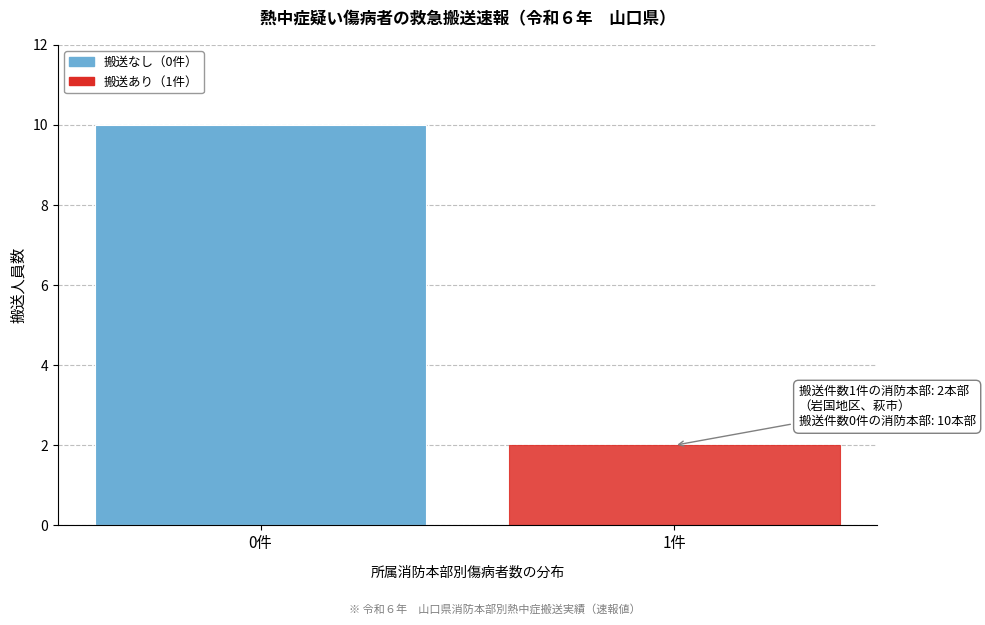

Reading left to right, extract all data points from this chart.

0件=10	1件=2